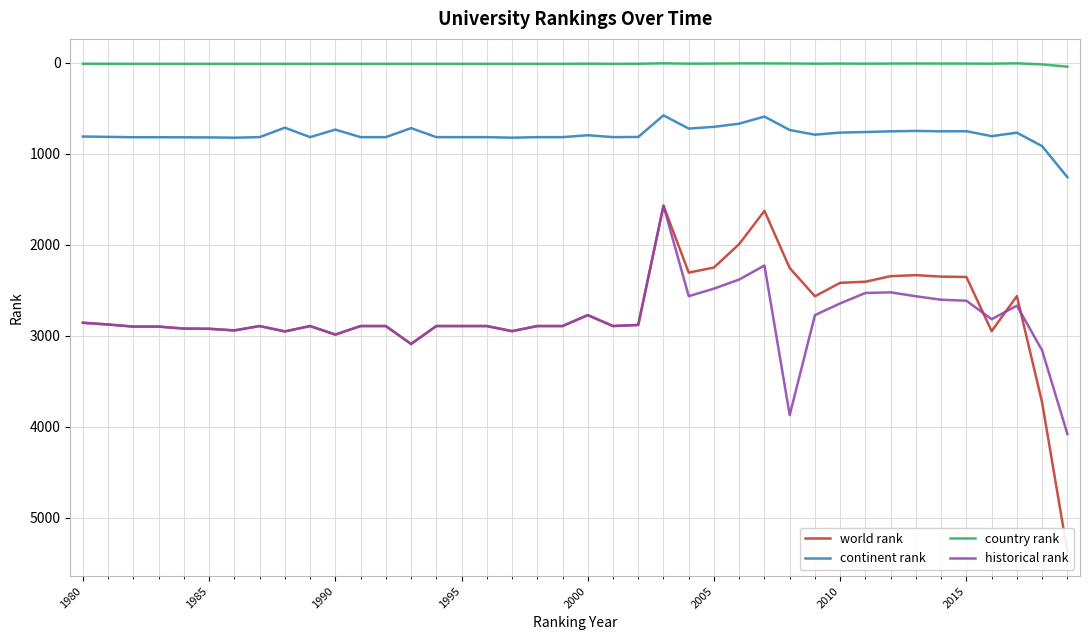

True or false: continent rank and country rank cross at least once.

False